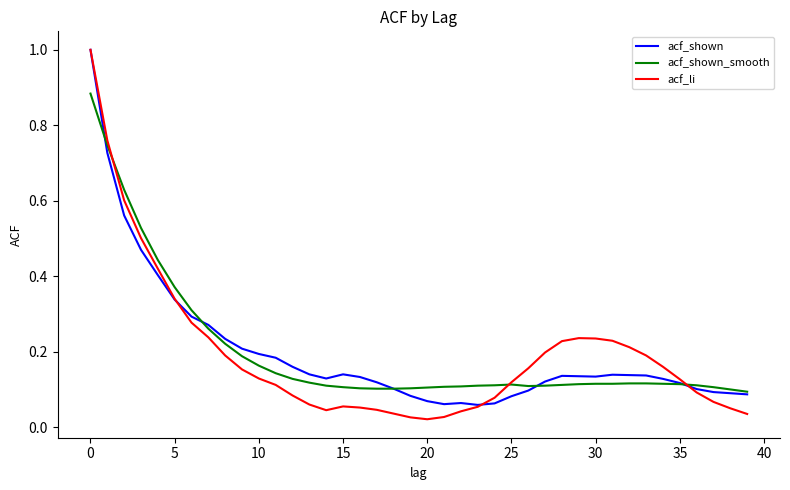

What is the maximum value shown in the chart?

1.0